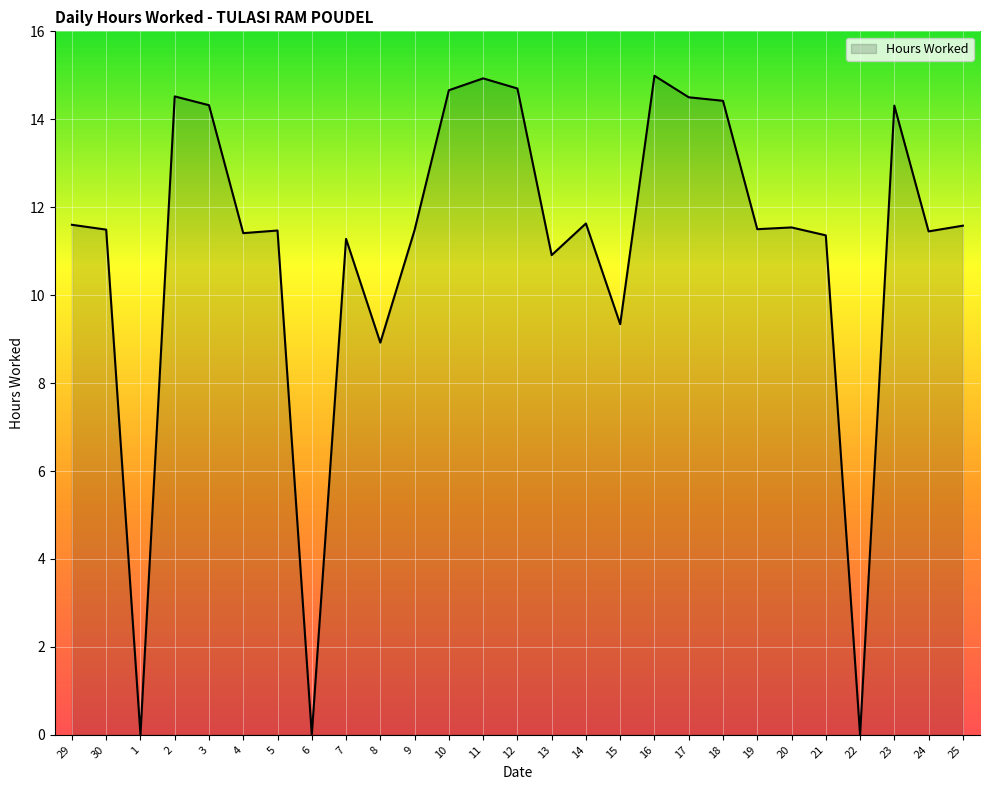

Count the number of data series in this chart.

1